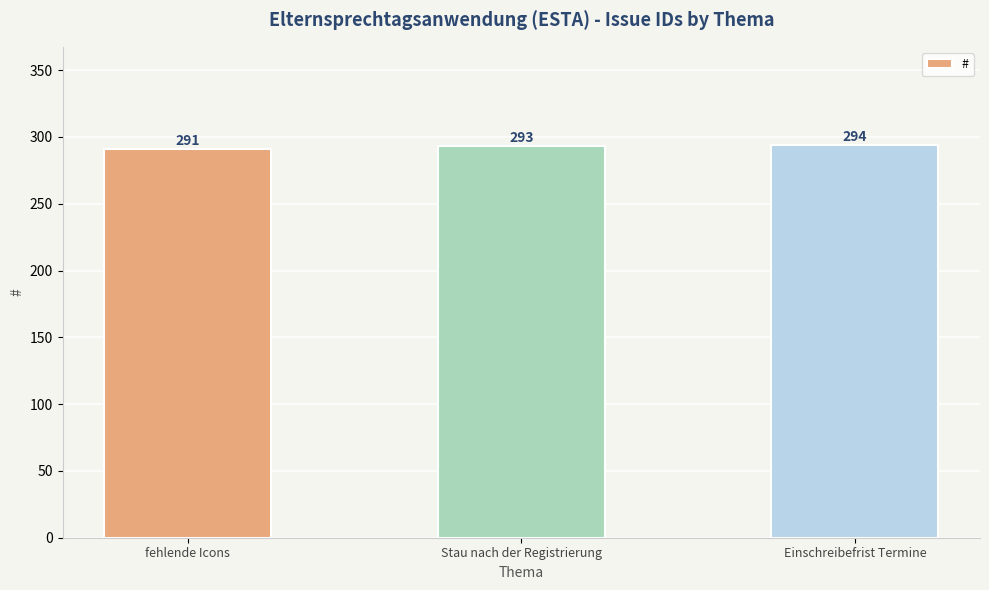

What is the difference between the values at Stau nach der Registrierung and fehlende Icons?

2